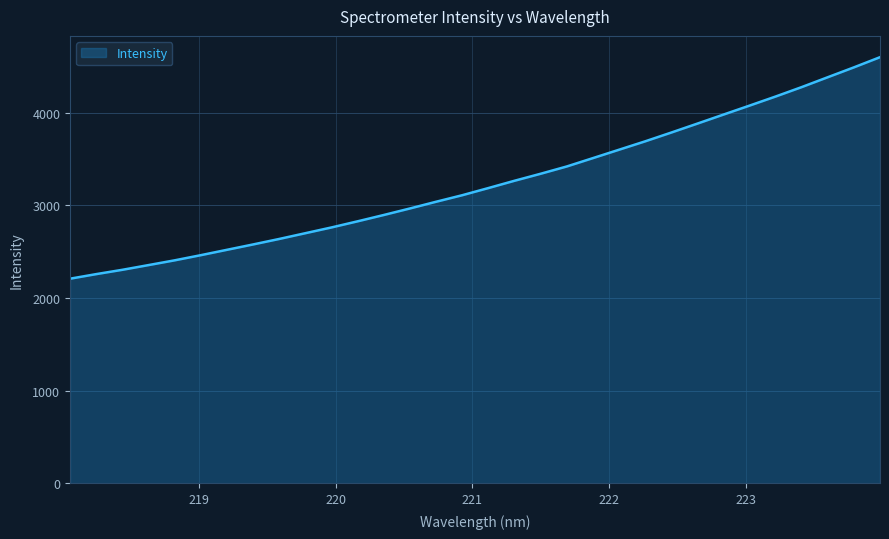

What is the difference between the maximum and minimum values?

2392.0